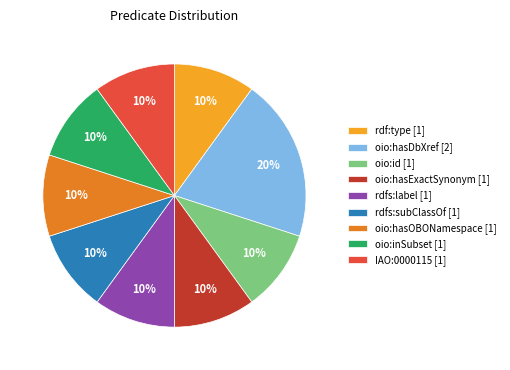

How many slices are in this pie chart?

9